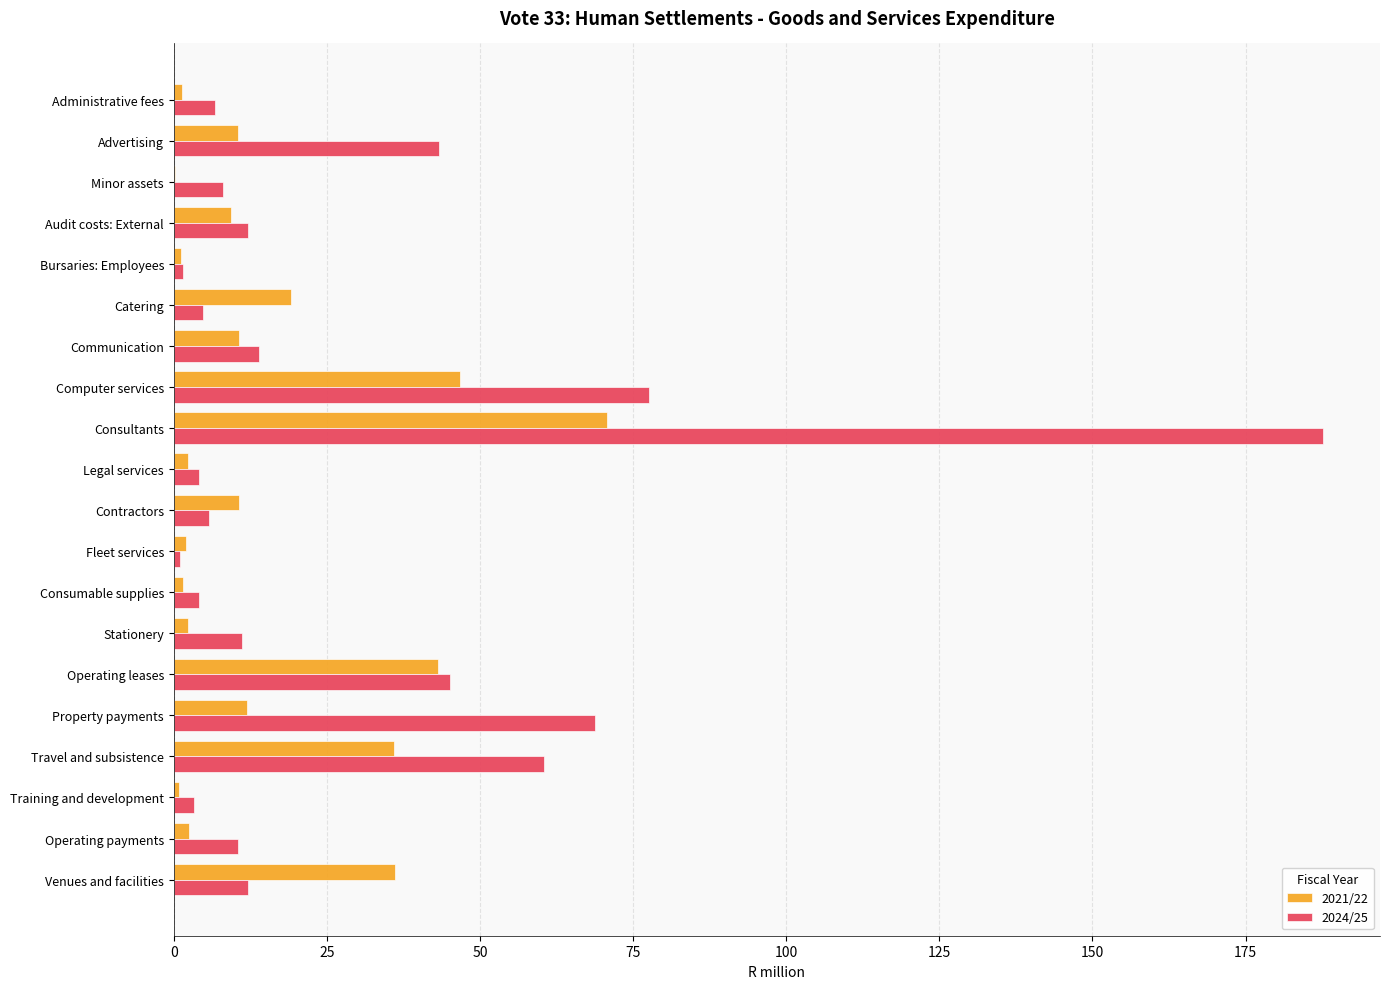

Which series has the largest total across all categories?

2024/25